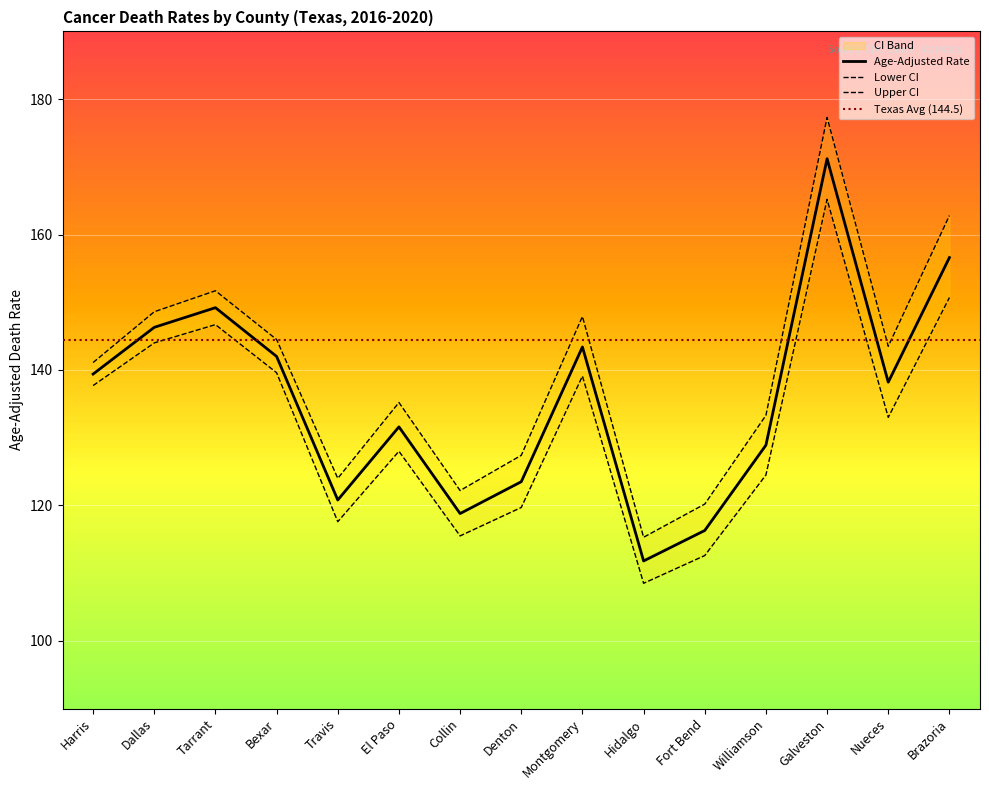

True or false: Upper CI has a value of 233.0 at Tarrant.

False